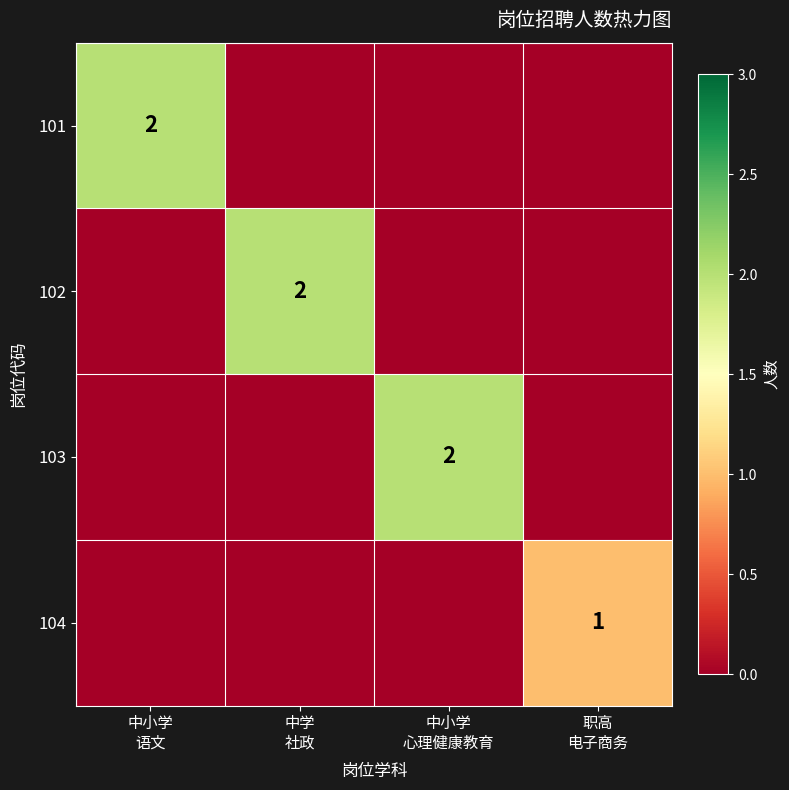

What is the spread (max minus min) of values at 中小学
语文?

2